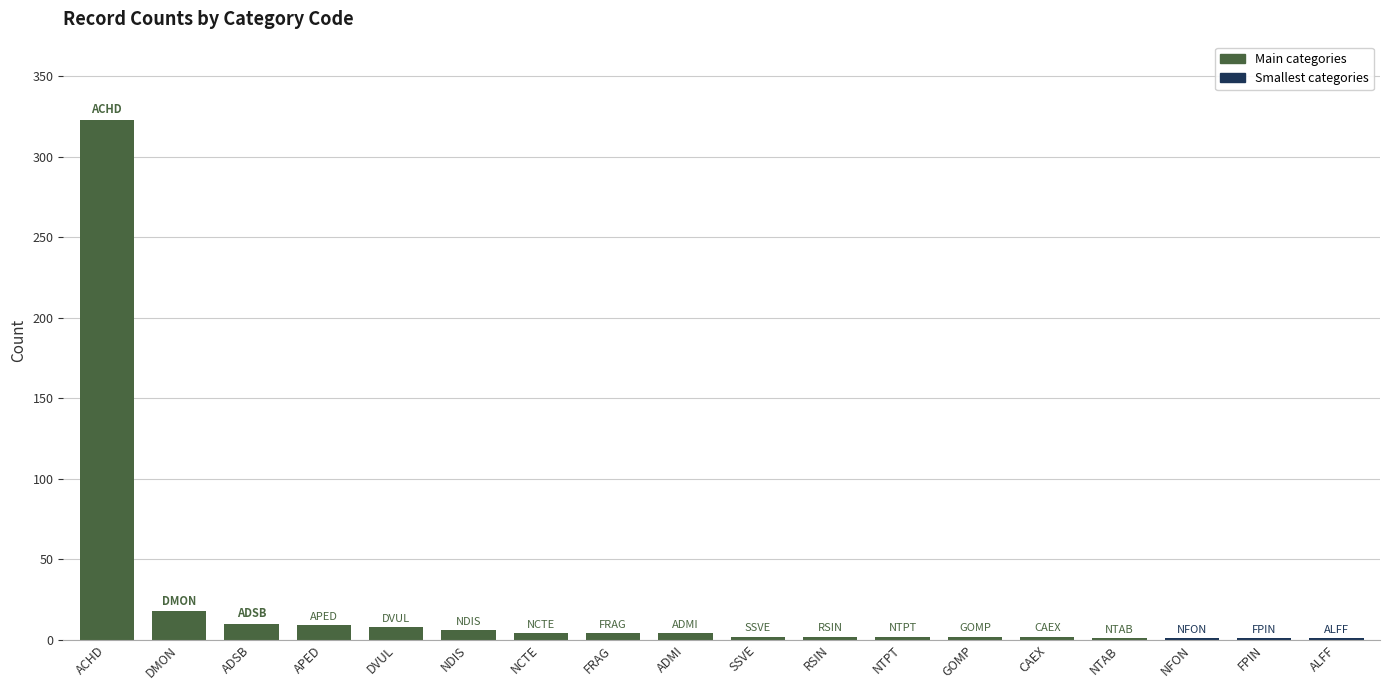

The value at ALFF is 1. True or false?

True